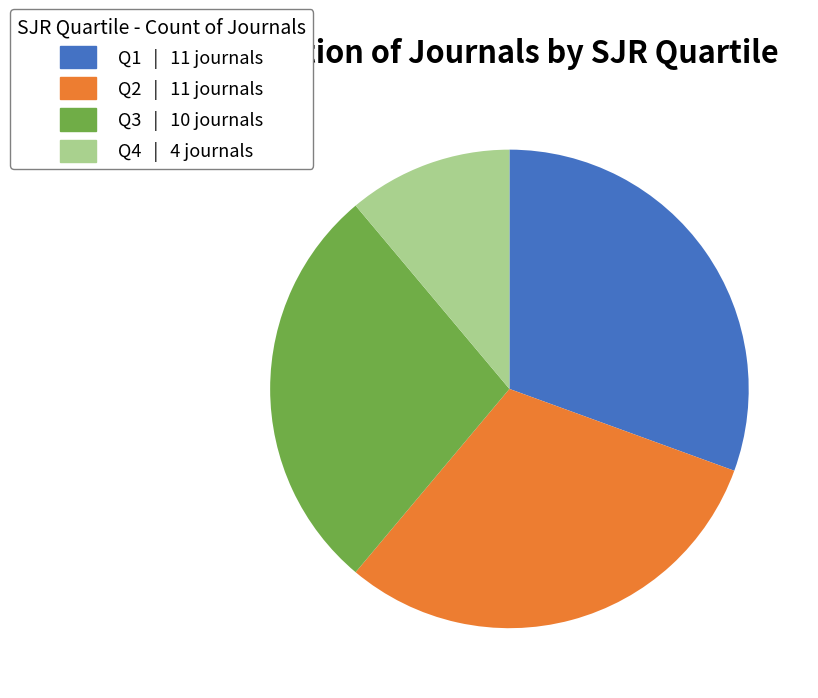

Approximately how many times larger is the value at Q3 compared to Q2?

0.9